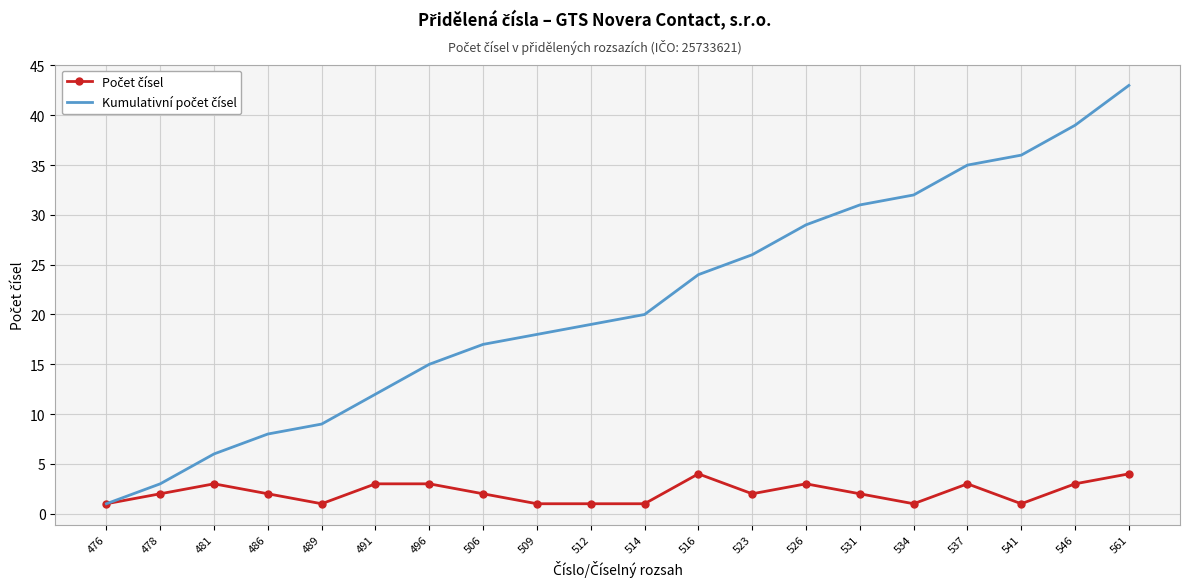

What is the total value across all series at 491?

15